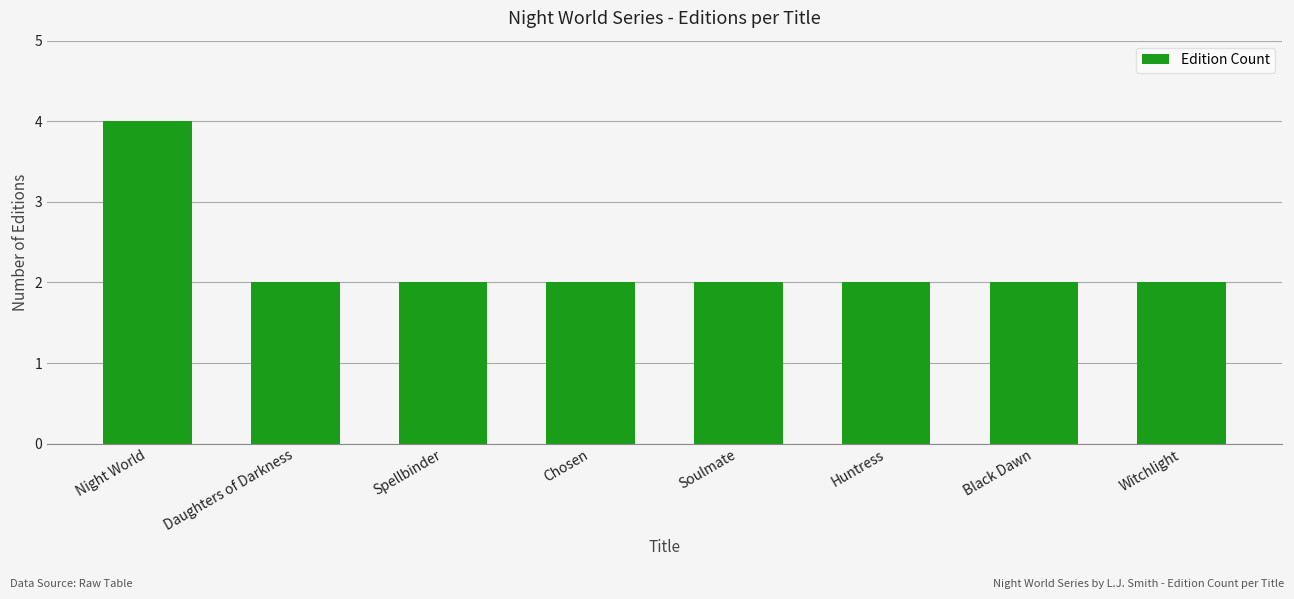

Count the values in the range 2 to 3.

7